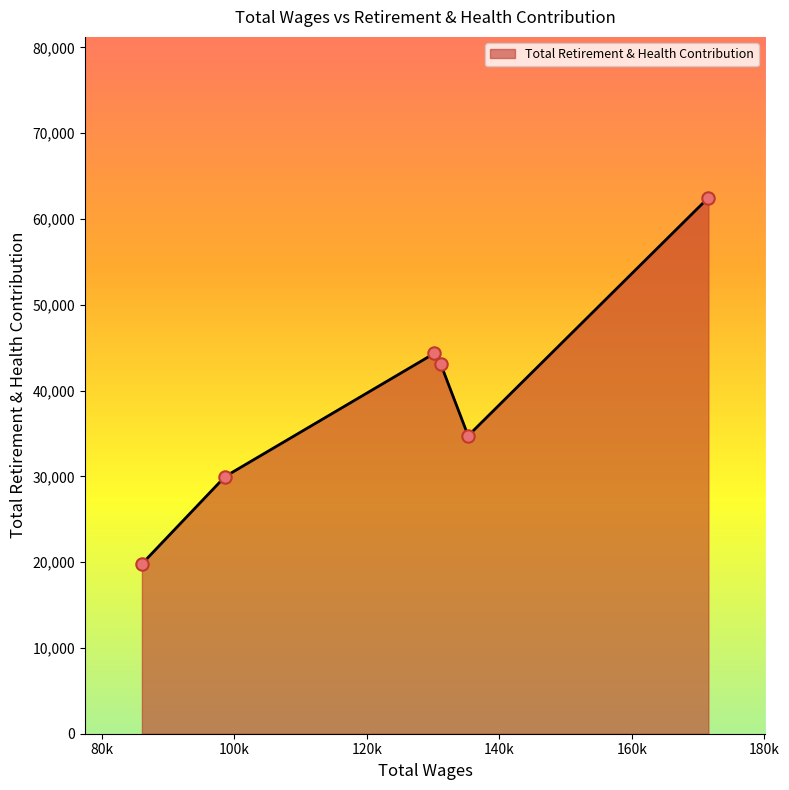

True or false: the data has more than 1 interior local peaks.

False